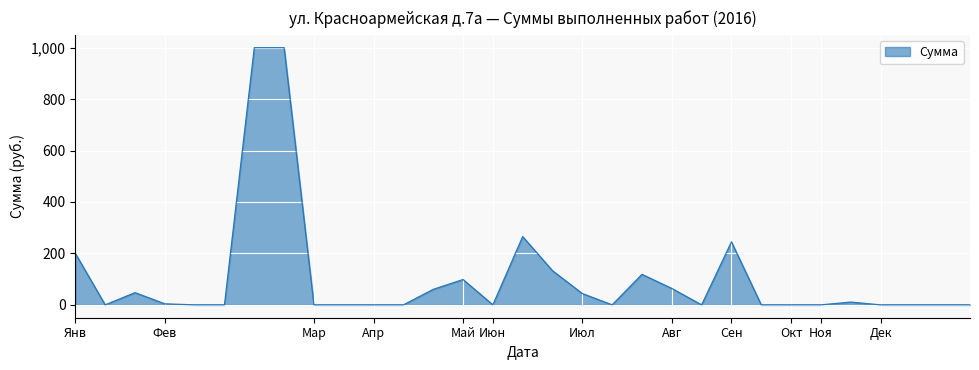

What is the greatest value displayed?

1000.0